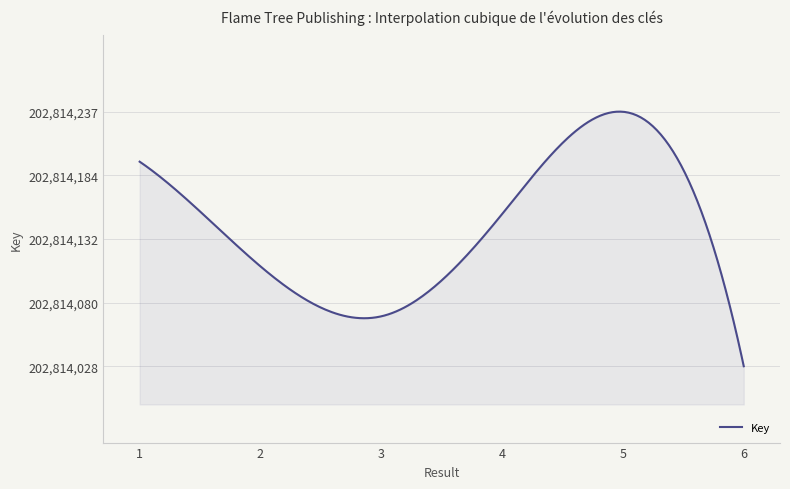

What is the minimum value shown in the chart?

202814028.0